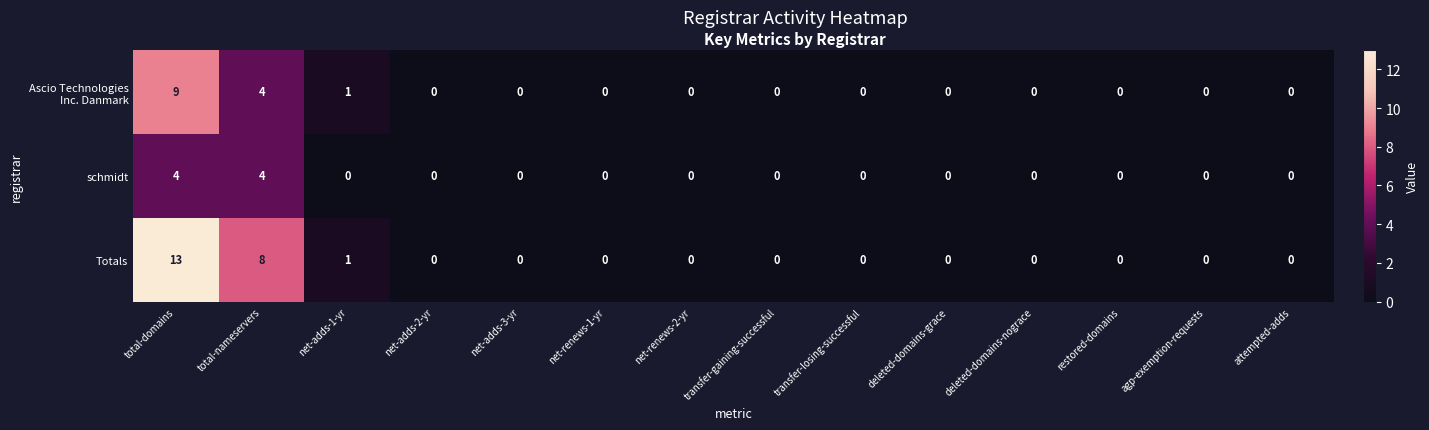

Which series has the largest range (max minus min)?

Totals